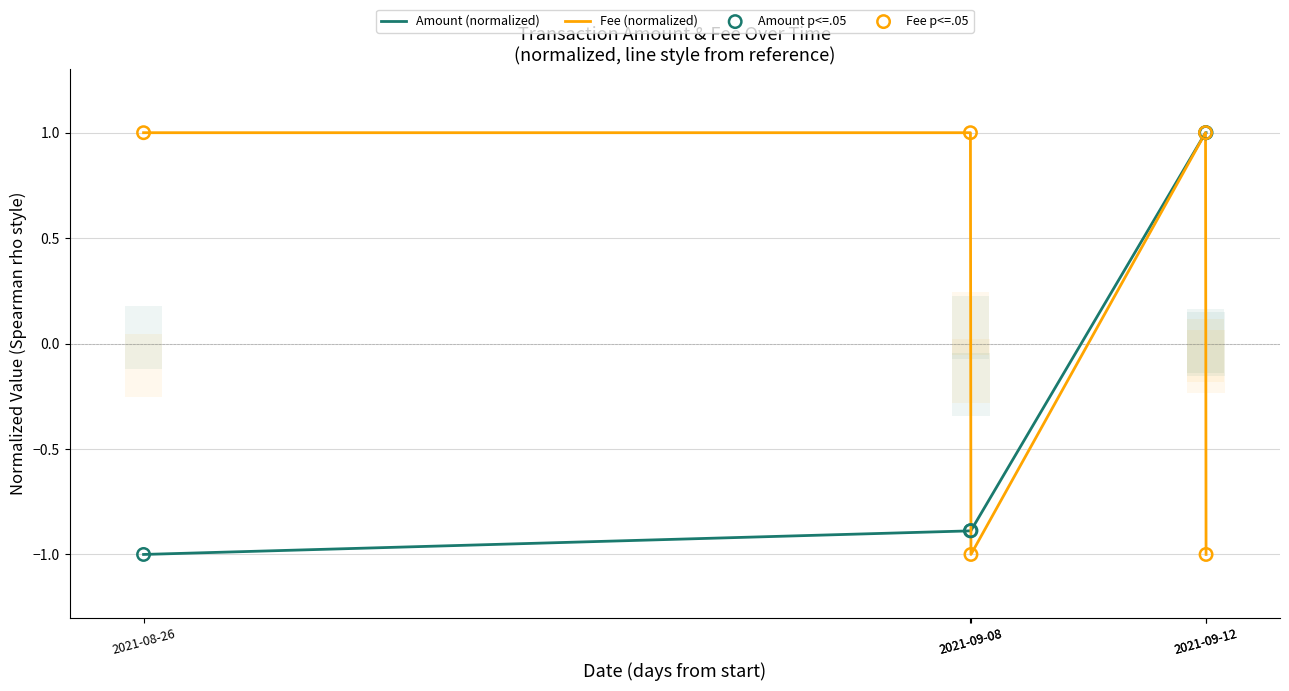

Which series contains the highest Y value?

Amount (normalized)